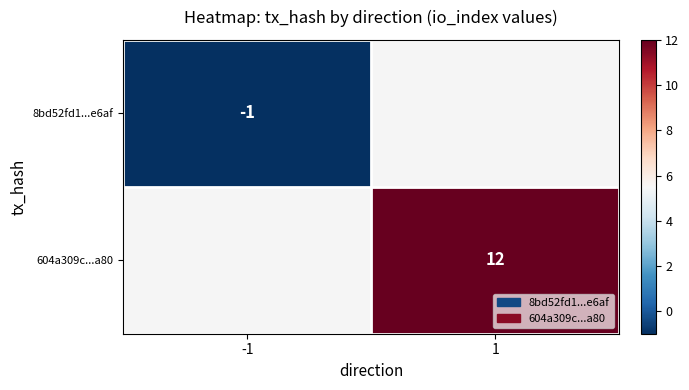

Is it true that 8bd52fd1...e6af equals 0 at -1?

False